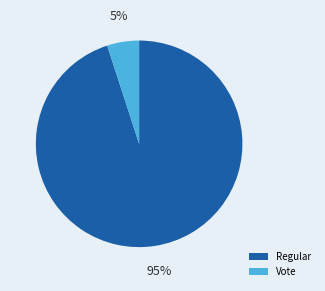

Rank the categories by value from lowest to highest.

Vote, Regular